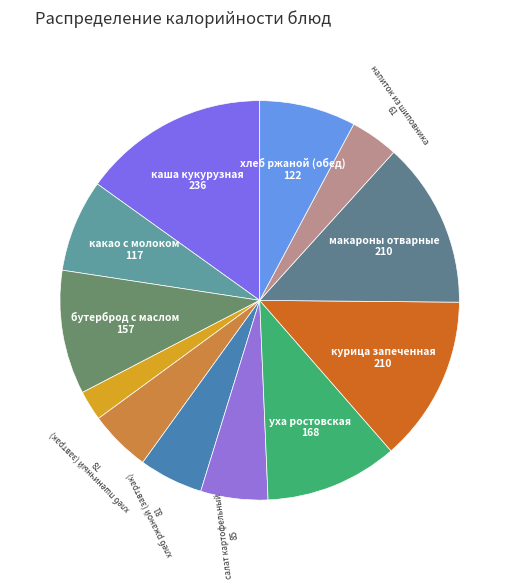

Which slice is the largest?

каша кукурузная